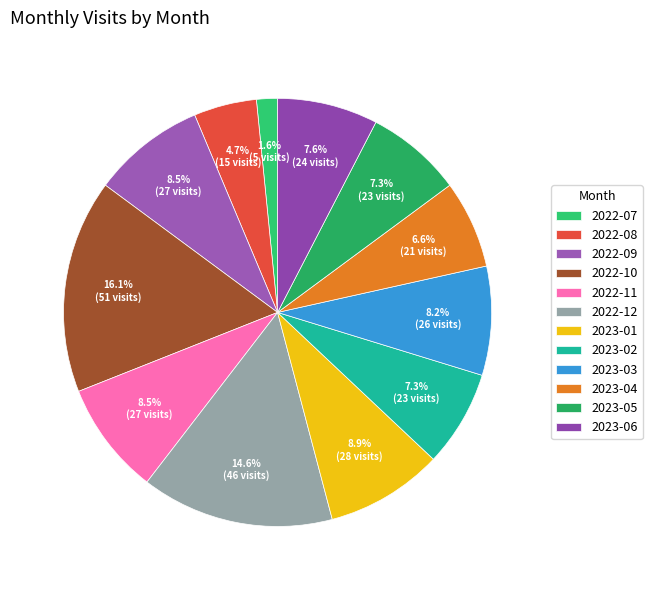

Rank the categories by value from highest to lowest.

2022-10, 2022-12, 2023-01, 2022-09, 2022-11, 2023-03, 2023-06, 2023-02, 2023-05, 2023-04, 2022-08, 2022-07